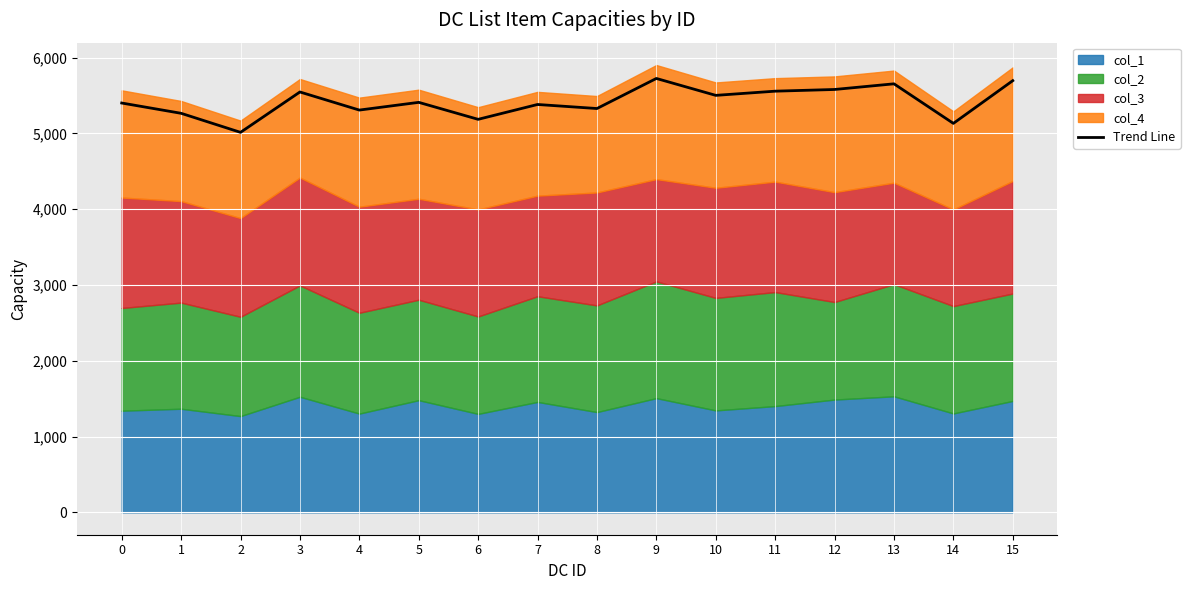

What is the minimum value for Trend Line?

5013.0